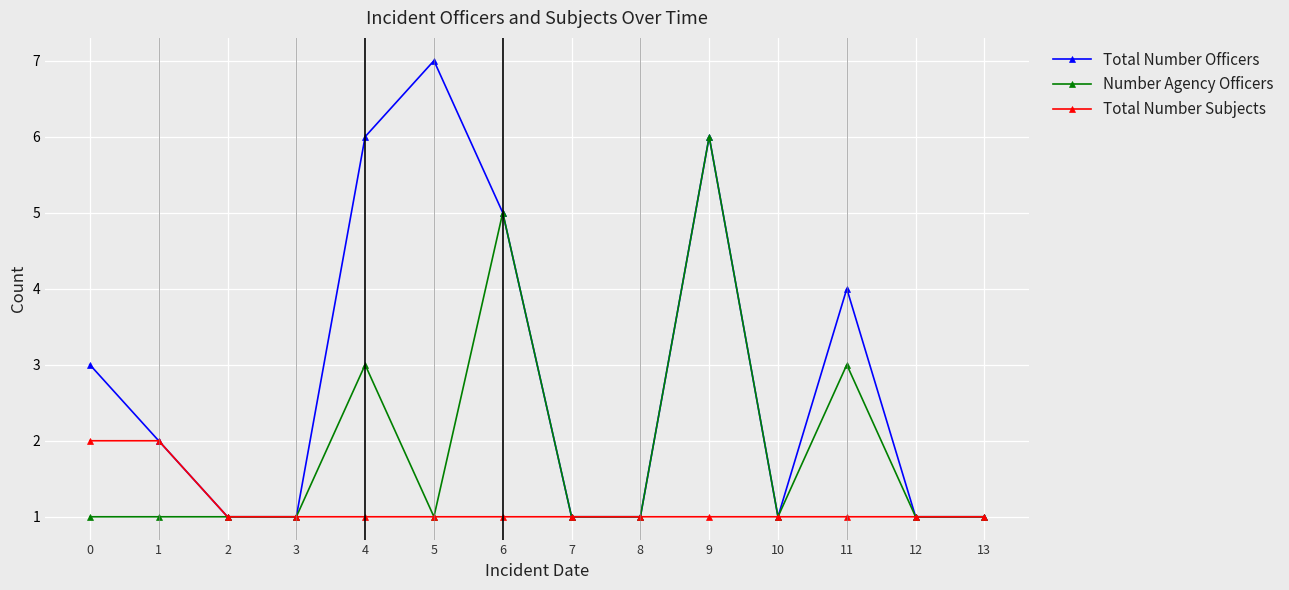

What are all the series names shown in the legend?

Total Number Officers, Number Agency Officers, Total Number Subjects